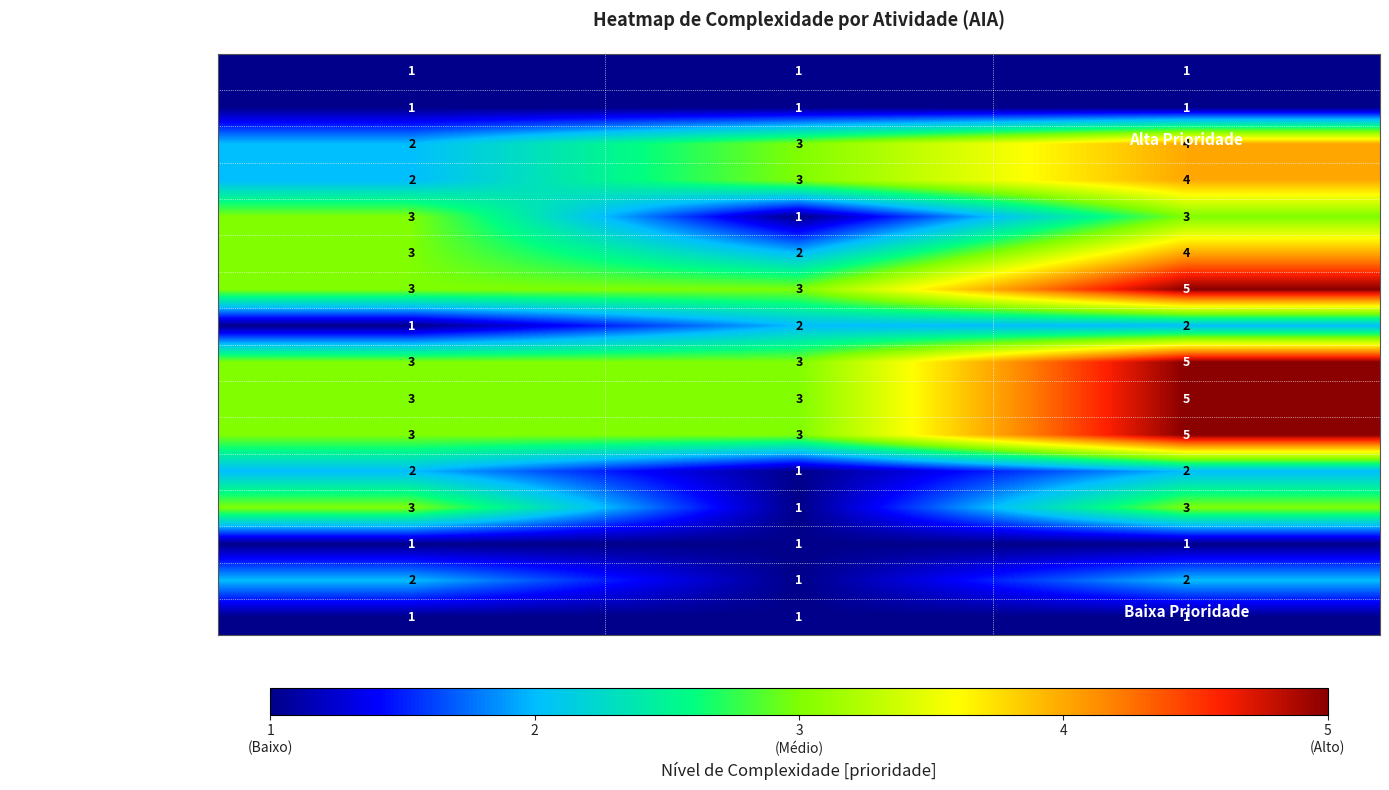

What is the spread (max minus min) of values at Prioridade?

4